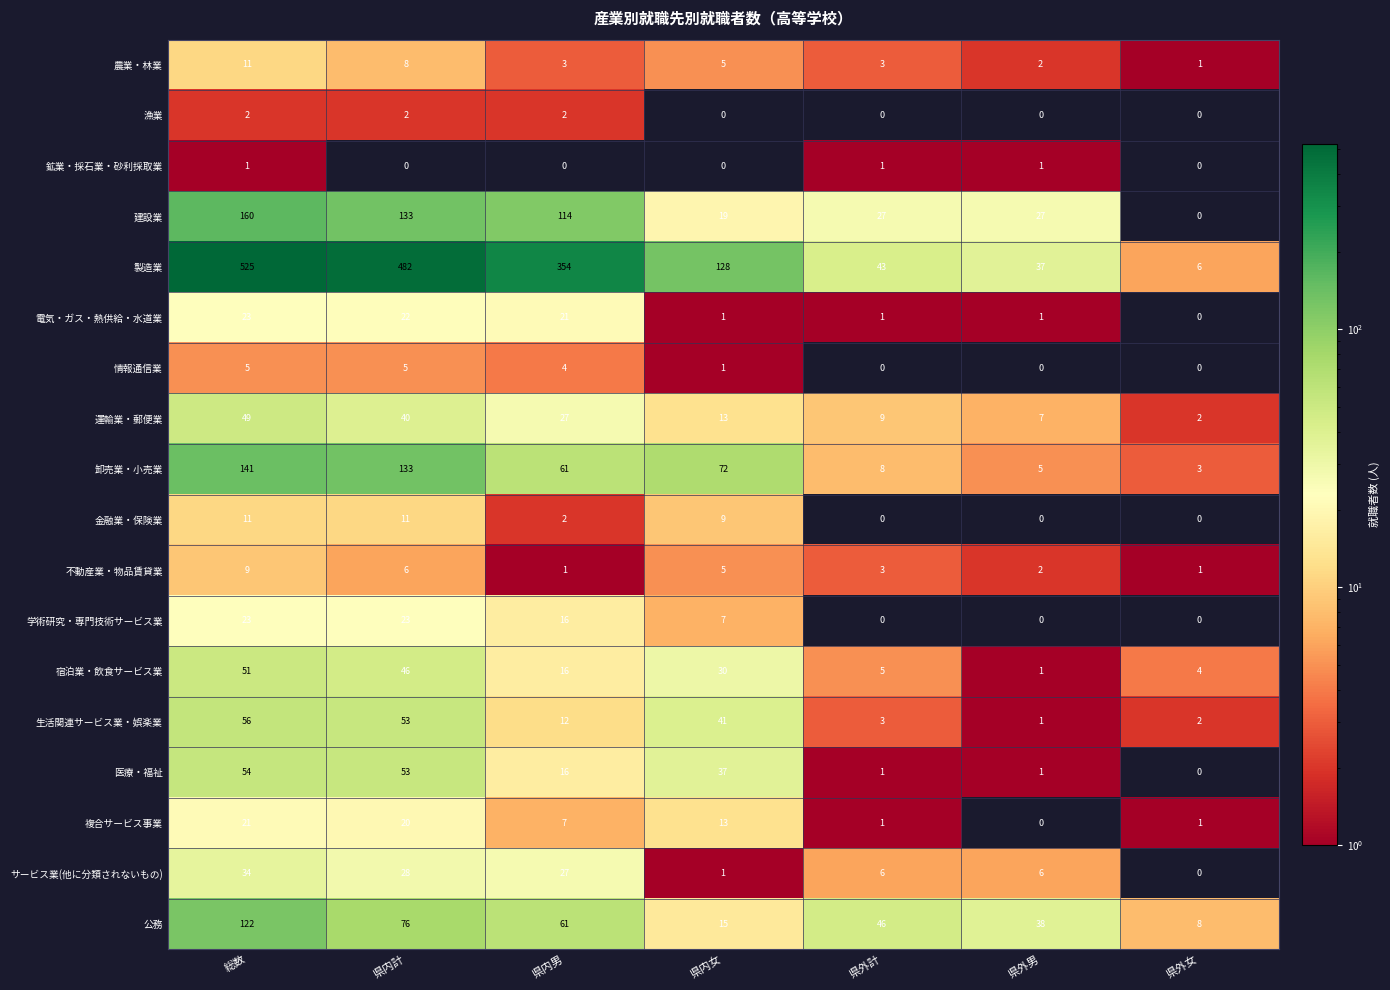

What is the sum of the 卸売業・小売業 values at 県外男 and 県内計?

138